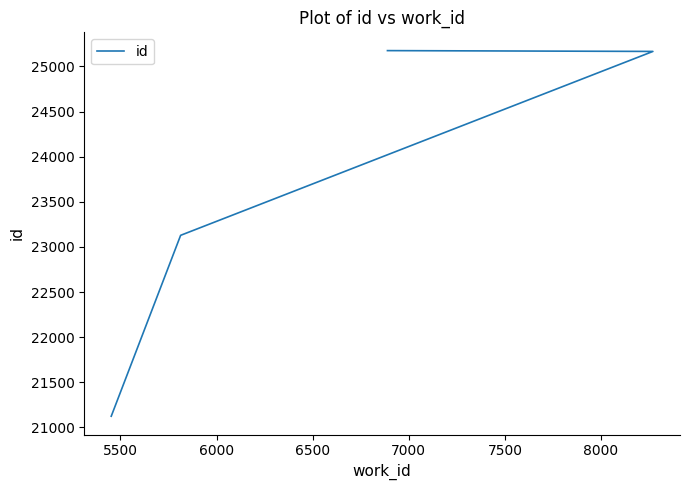

The value at 6500 is 34130. True or false?

False